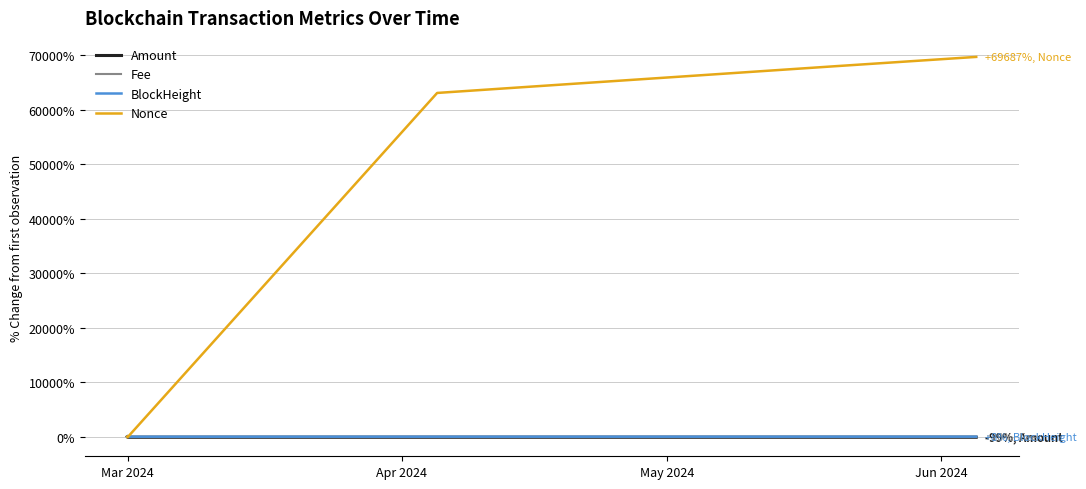

What is the difference between the maximum and second lowest values in the Nonce series?

69687.2